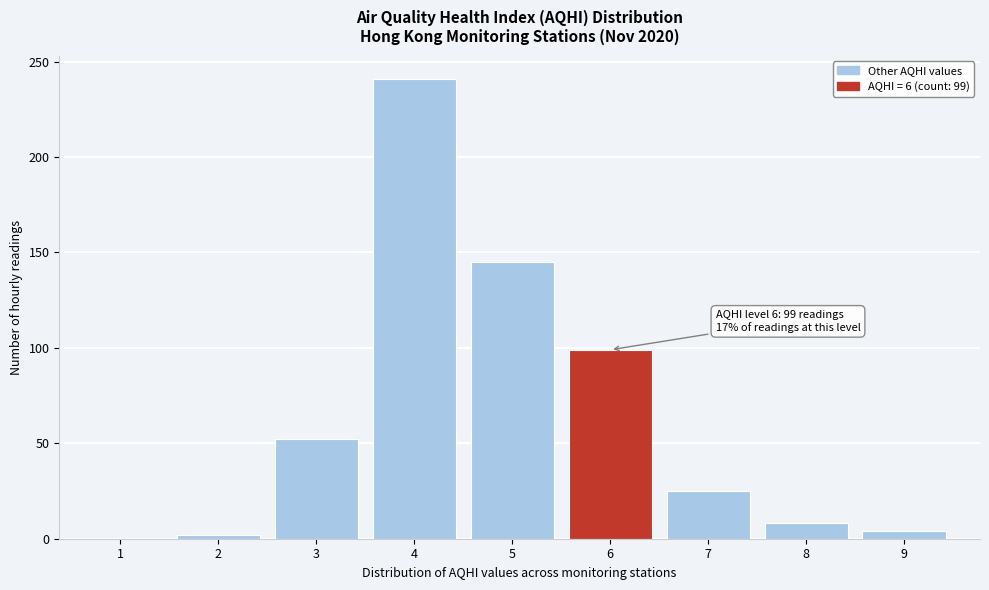

Reading left to right, what are all the values shown in this chart?

1=0	2=2	3=52	4=241	5=145	6=99	7=25	8=8	9=4